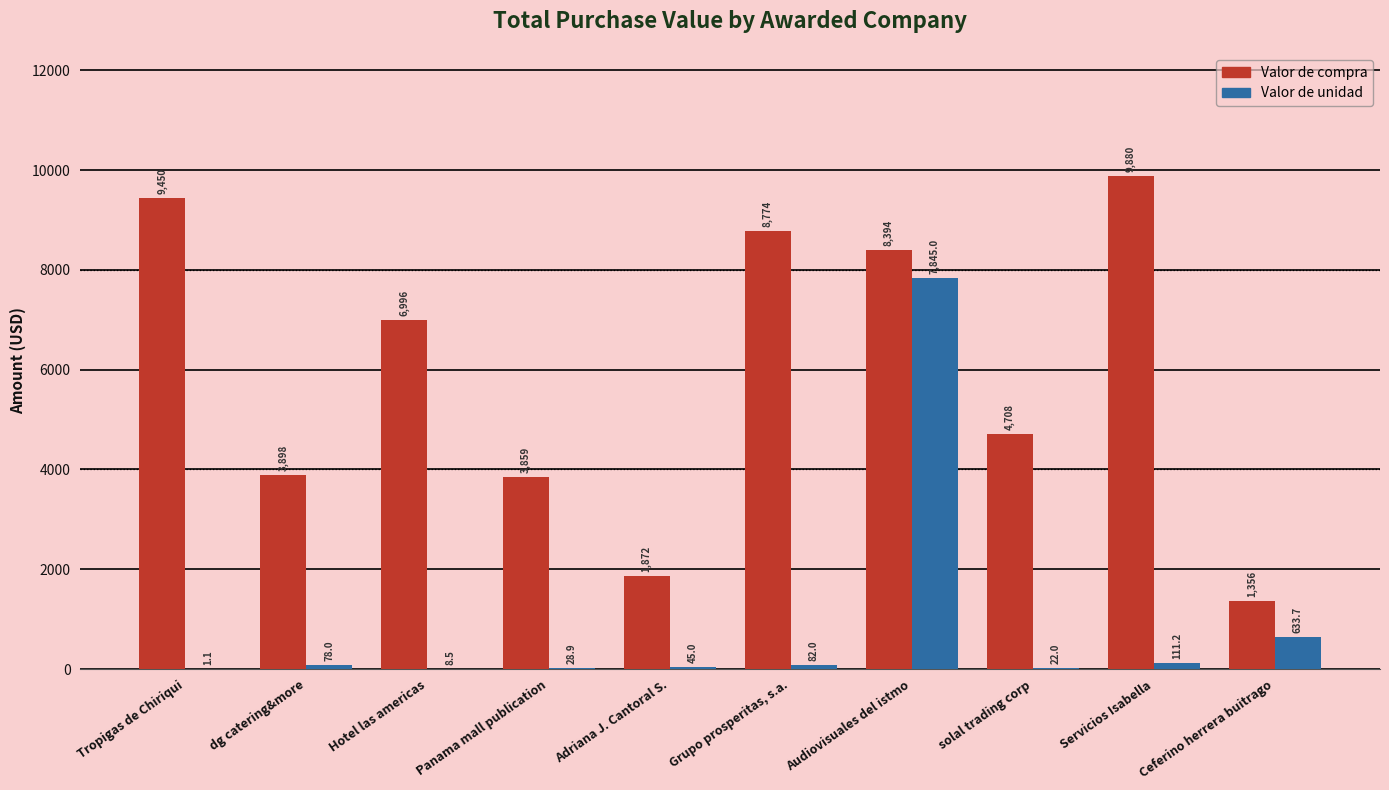

What is the approximate value of Valor de unidad at Tropigas de Chiriqui?

1.1